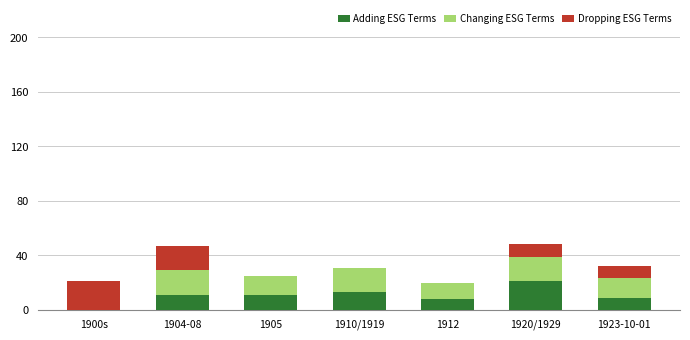

Does the chart contain stacked bars?

Yes